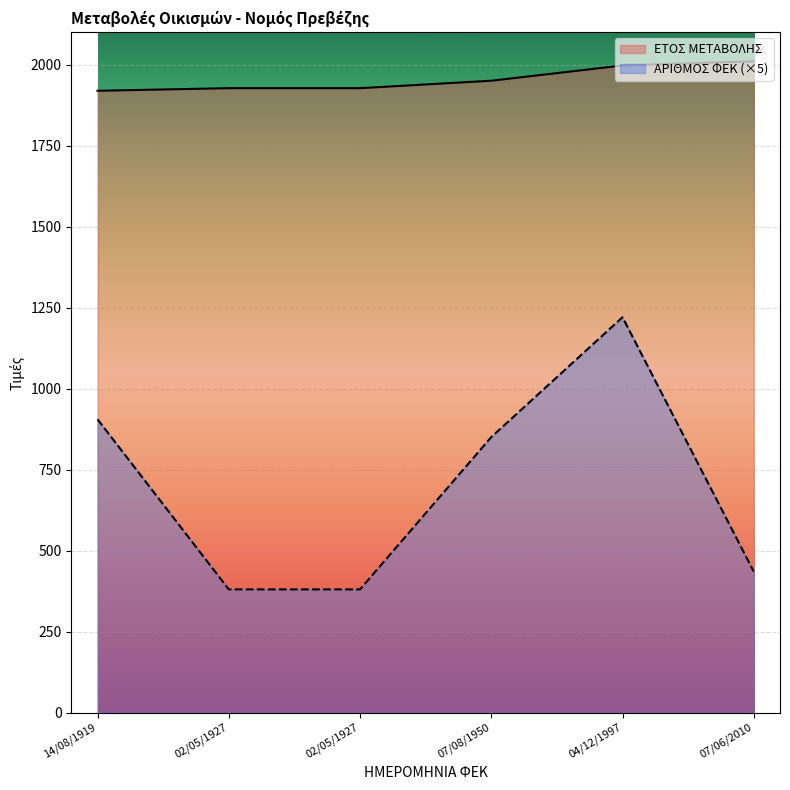

How many lines are shown in the chart?

2